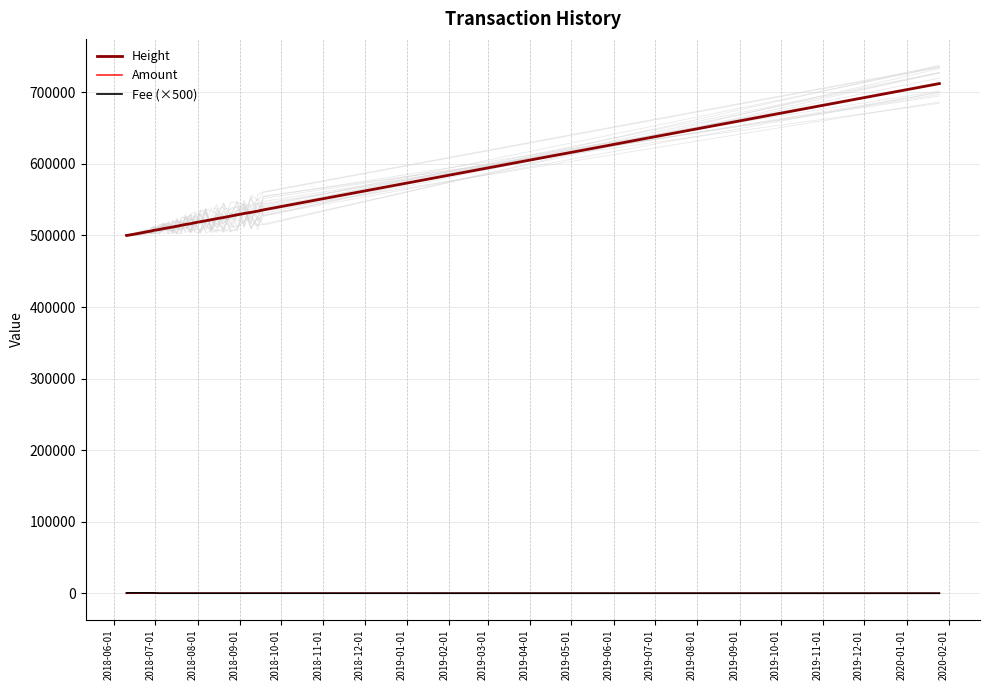

How many data points in Fee (×500) are less than 50?

1